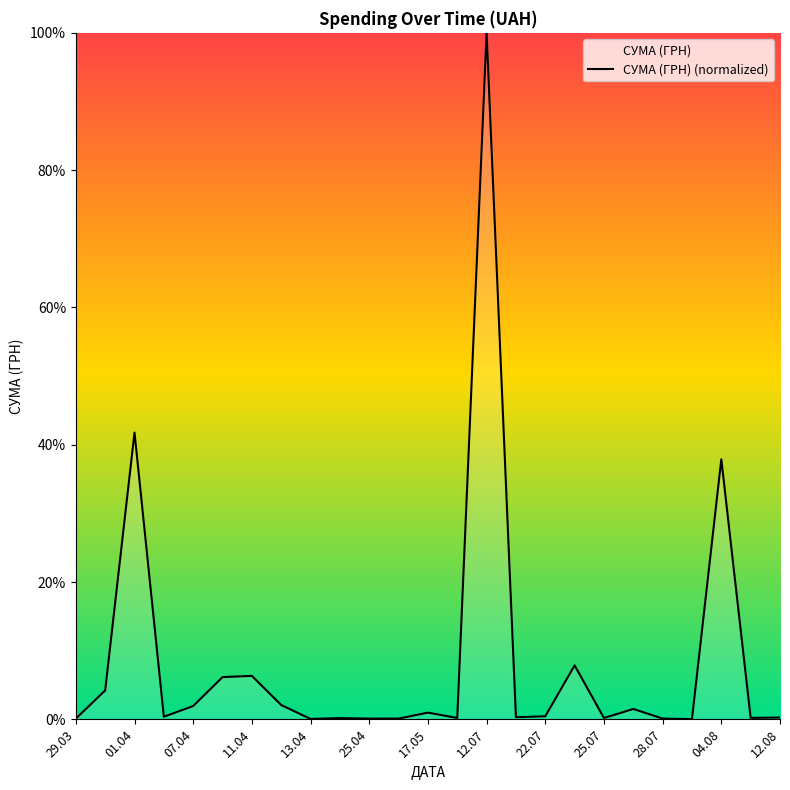

What is the difference between the second highest and second lowest values?

41.7